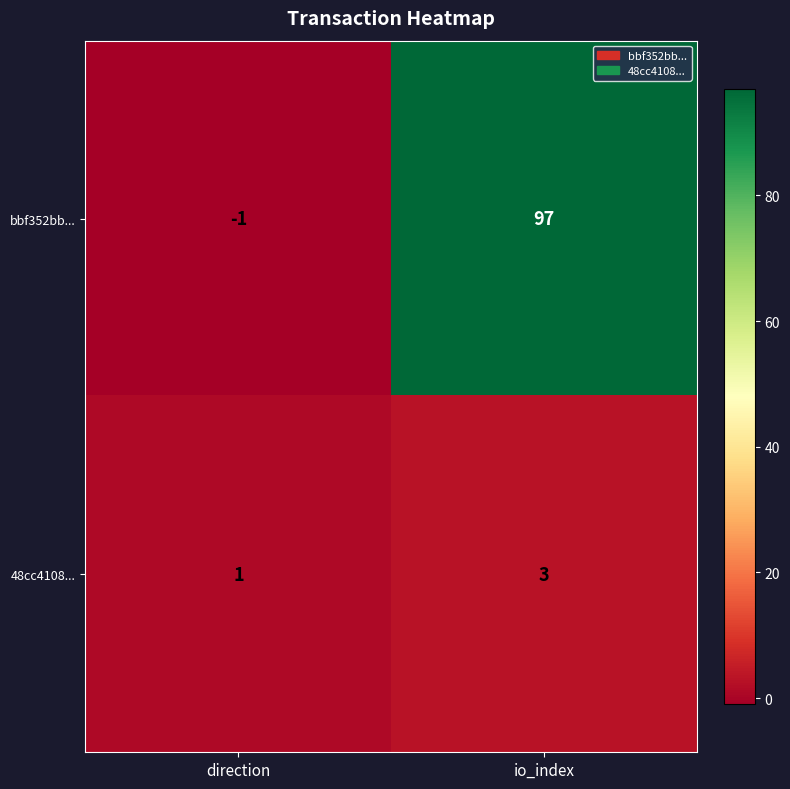

What is the maximum value shown in the chart?

97